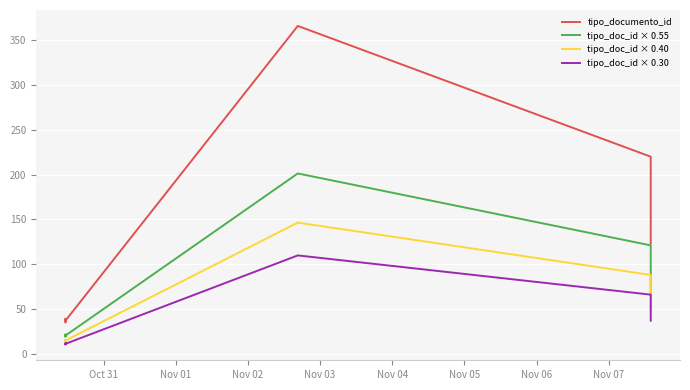

What is the label of the 3rd point from the left?

Nov 02